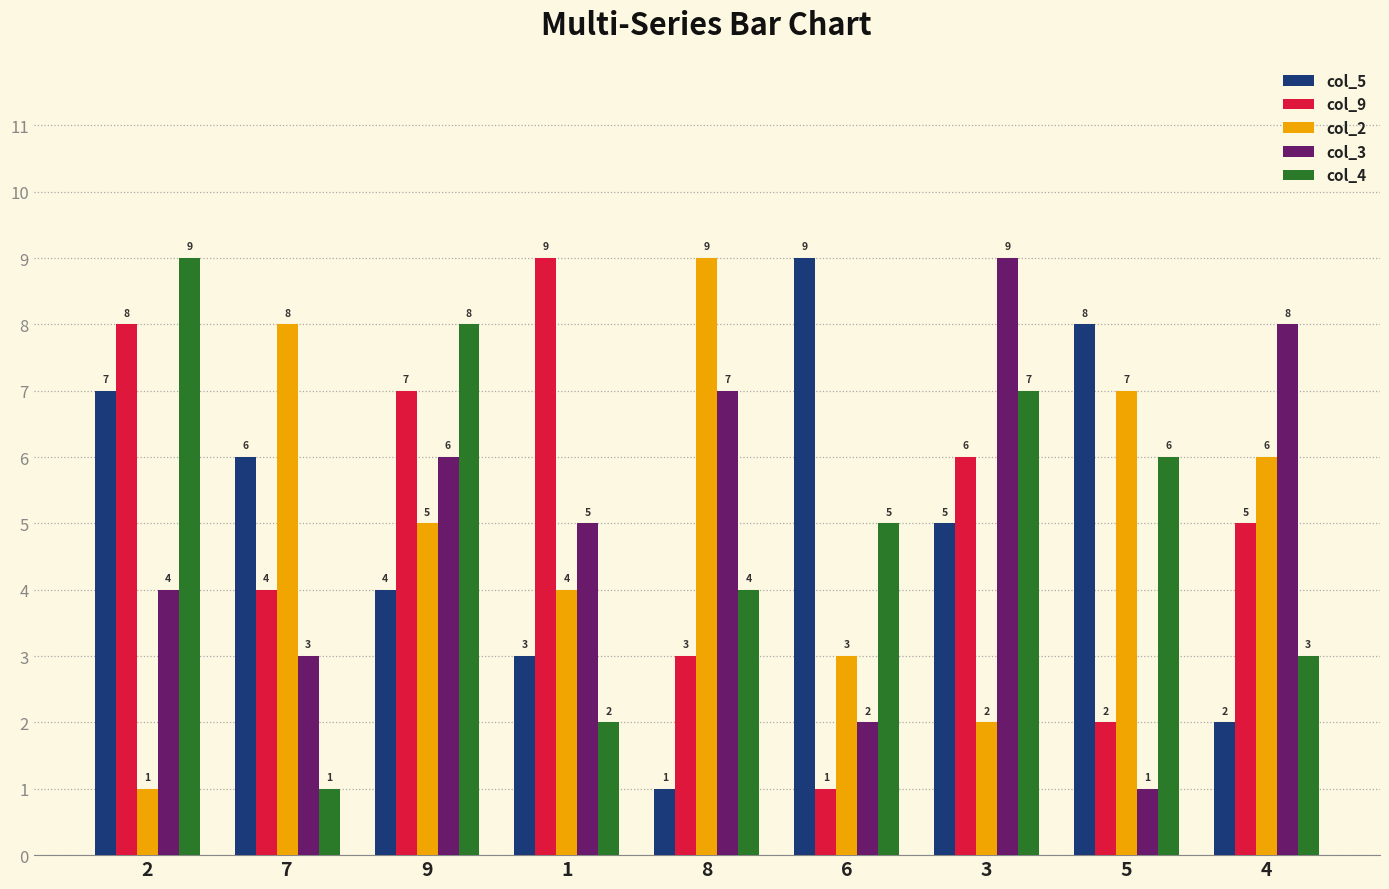

At which label does col_4 reach its minimum?

7